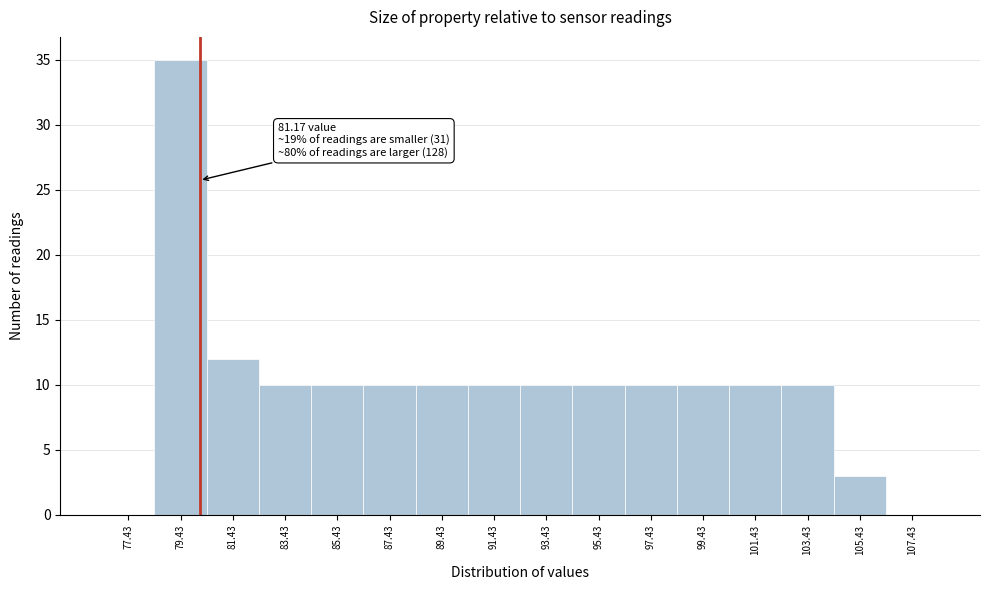

Reading right to left, what are all the values shown in this chart?

107.43=0	105.43=3	103.43=10	101.43=10	99.43=10	97.43=10	95.43=10	93.43=10	91.43=10	89.43=10	87.43=10	85.43=10	83.43=10	81.43=12	79.43=35	77.43=0